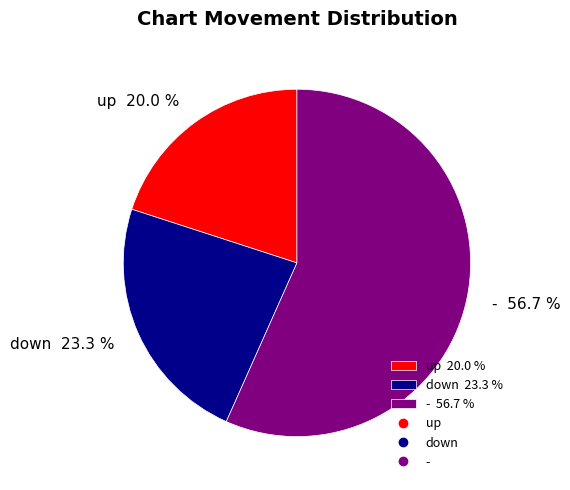

Approximately how many times larger is the value at - 56.7 % compared to up 20.0 %?

2.8